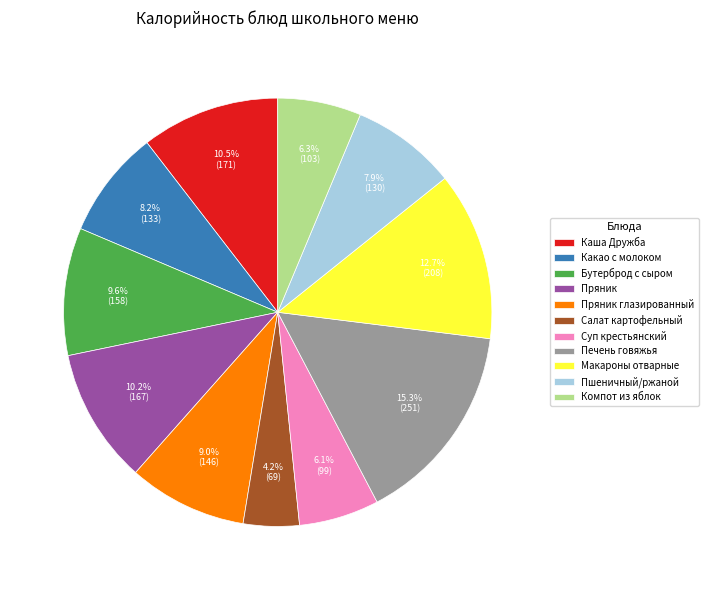

How many segments does this pie chart have?

11